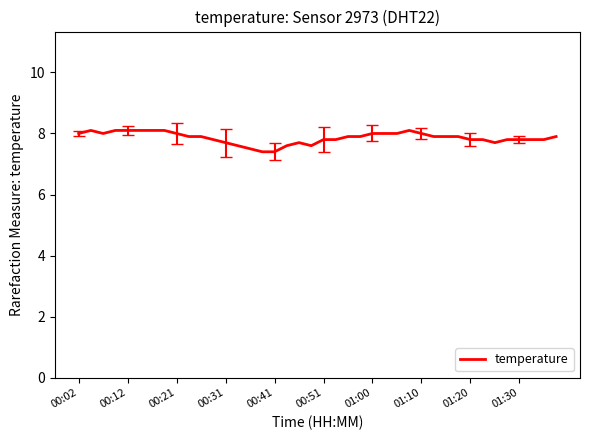

What is the difference between the maximum and minimum values?

0.7